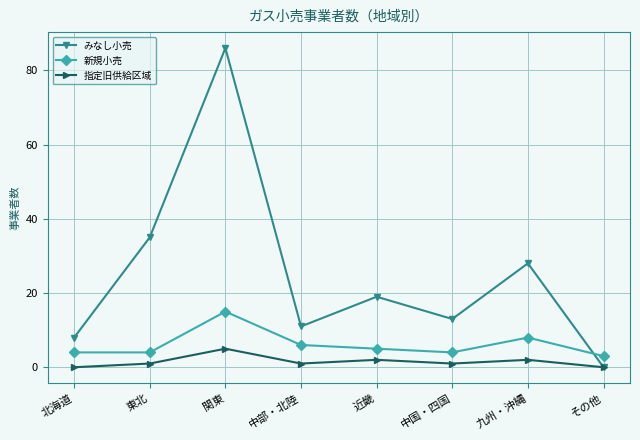

Where is みなし小売 nearest to the value 43?

東北